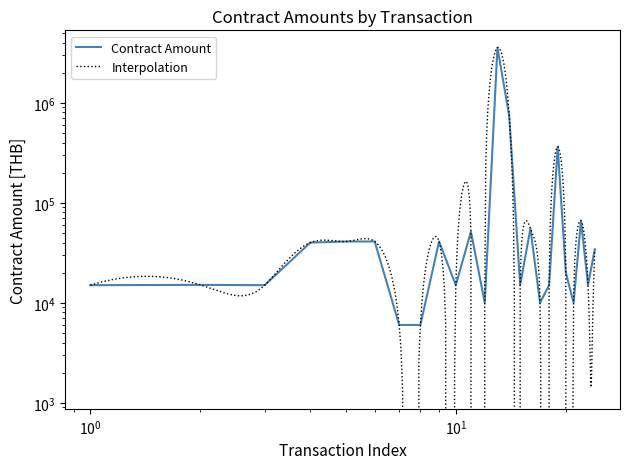

The chart shows a value of 10000 at 12. True or false?

True